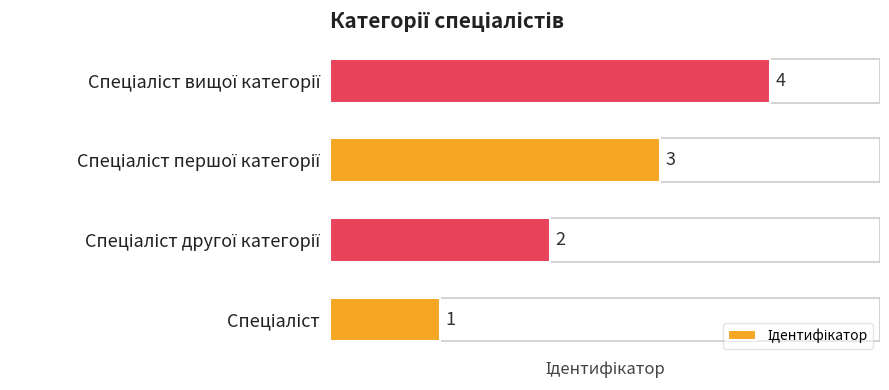

Count the values in the range 2 to 4.

3